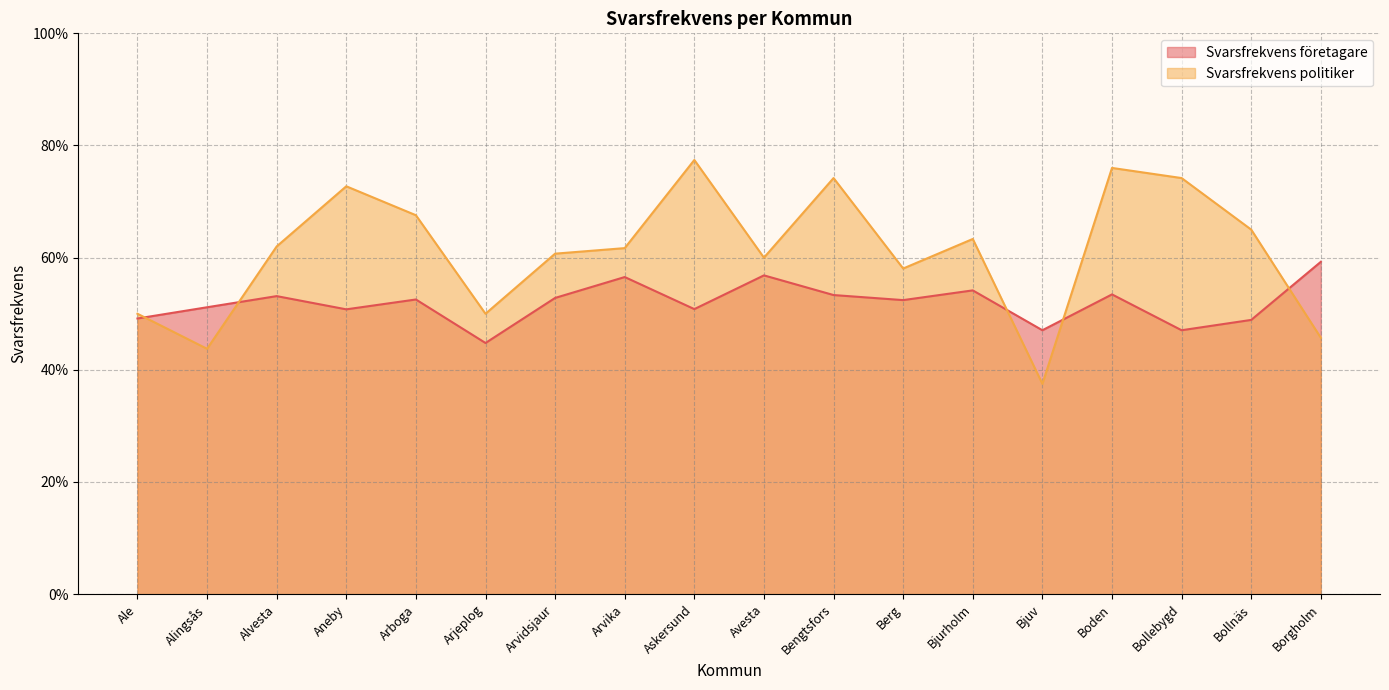

What are all the series names shown in the legend?

Svarsfrekvens företagare, Svarsfrekvens politiker